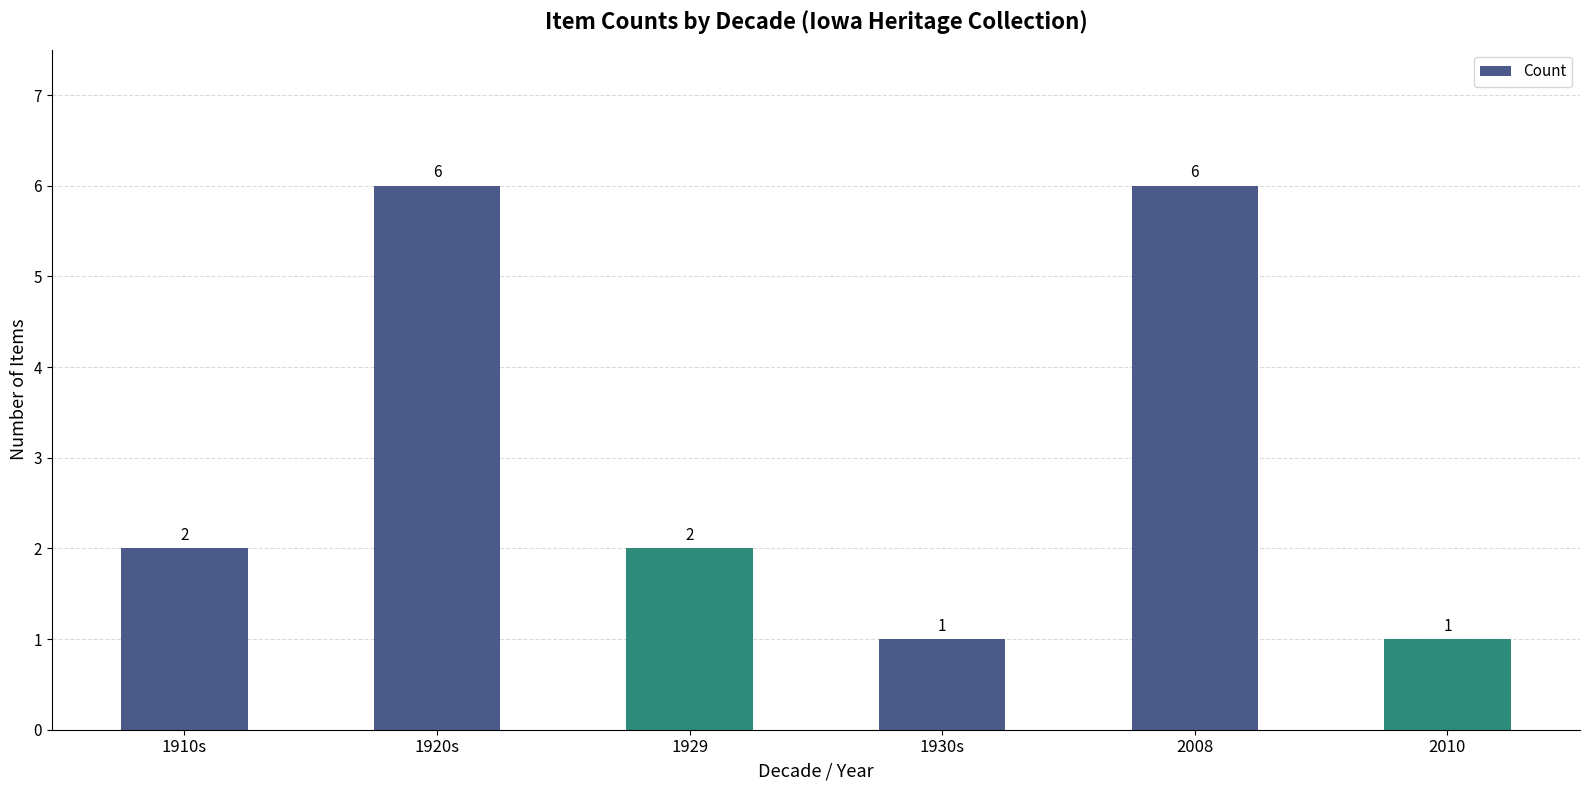

How many data points are less than 2?

2